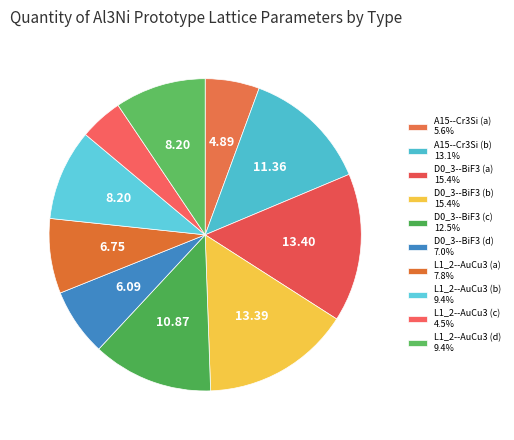

Which category has the biggest portion of the pie?

D0_3--BiF3 (a)